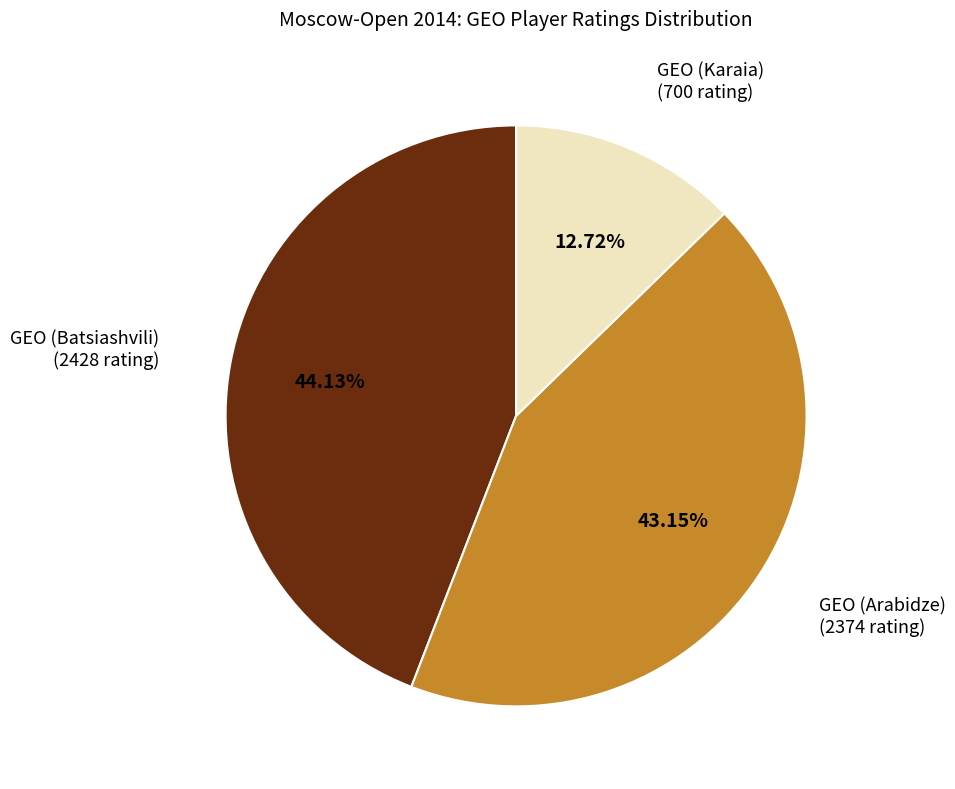

Is there a majority slice in this chart?

No